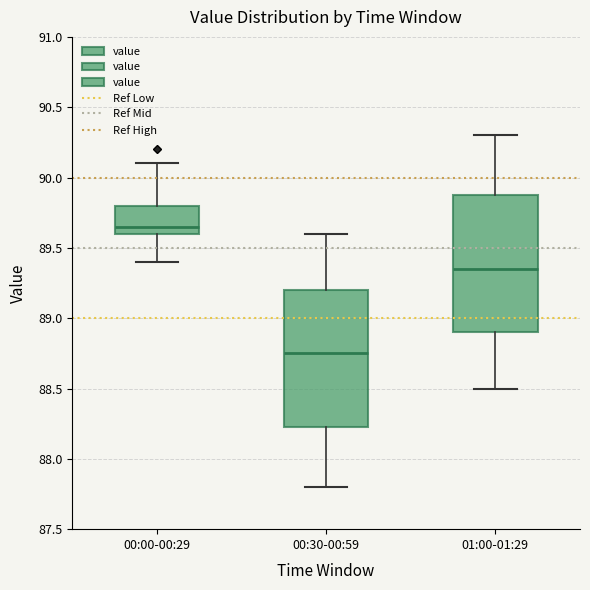

Reading left to right, transcribe this box plot: for each box, give where its median line is, the range the box spans, and where its two whiskers end, as read against the y-axis. The values are not printed on the chart, so give them approximately, as read against the axis.

00:00-00:29: median 89.65, box 89.60 to 89.80, whiskers 89.40 to 90.10
00:30-00:59: median 88.75, box 88.25 to 89.20, whiskers 87.80 to 89.60
01:00-01:29: median 89.35, box 88.90 to 89.90, whiskers 88.50 to 90.30